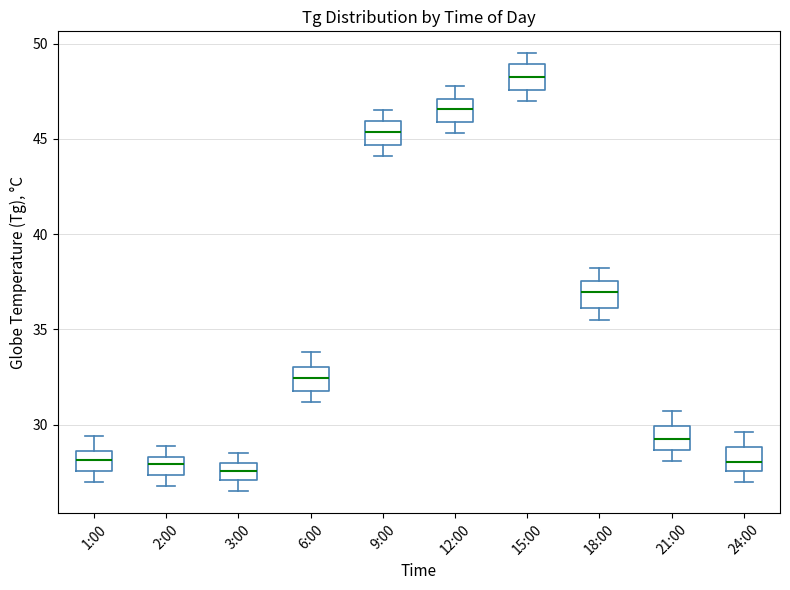

Where is the lower edge of the box for 1:00 on the y-axis? The values are not printed on the chart, so give them approximately, as read against the axis.

27.5